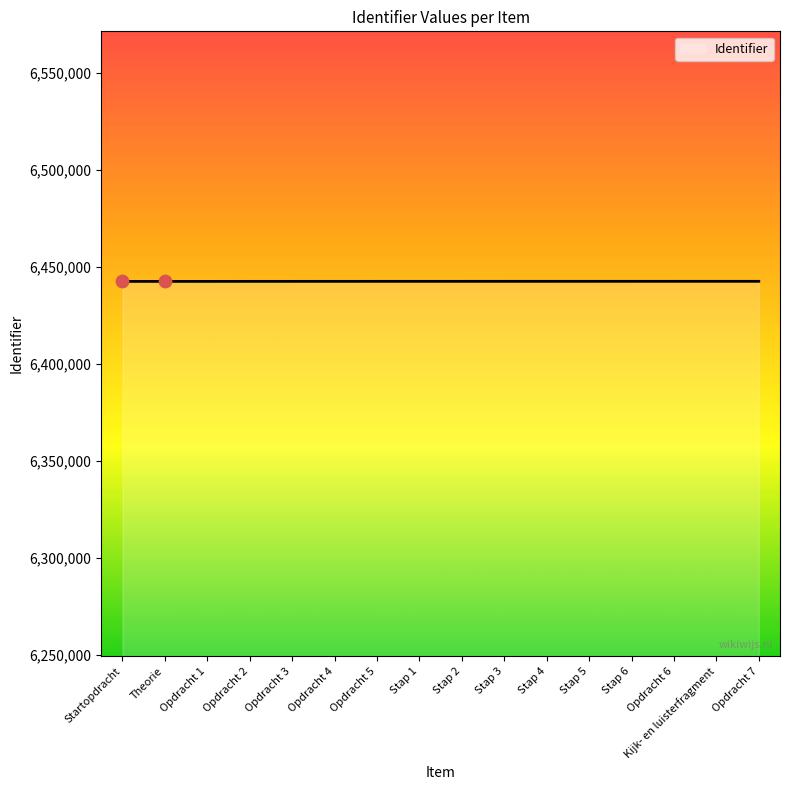

What is the change in value from Opdracht 5 to Opdracht 6?

+14.3